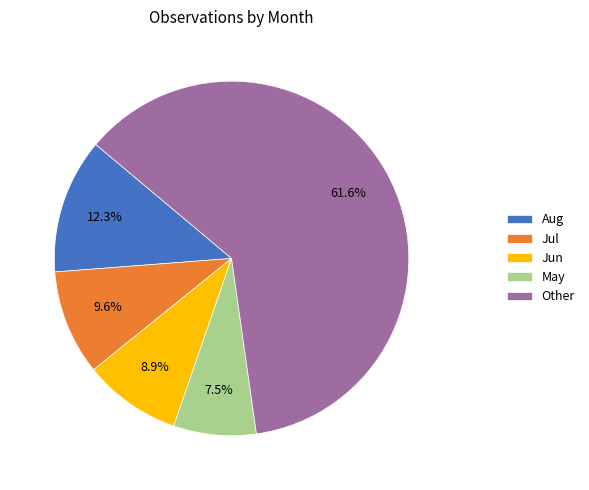

Which slice is the largest?

Other